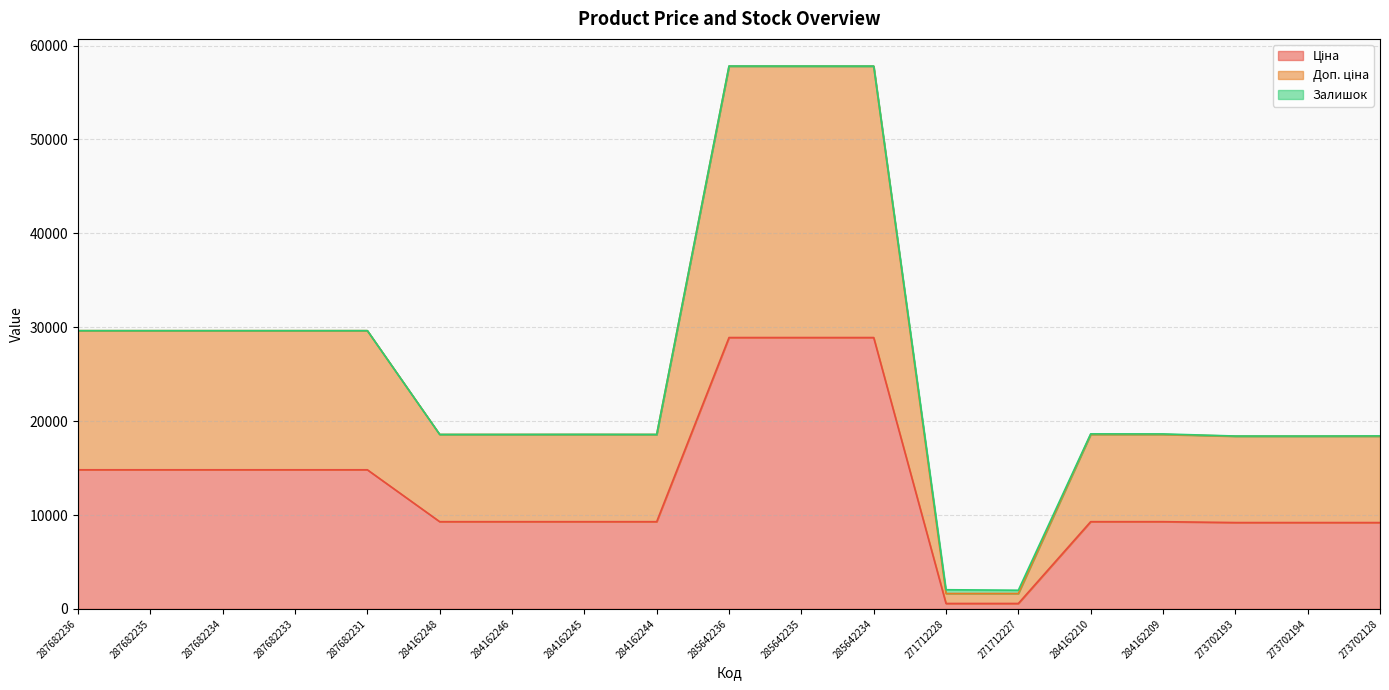

What is the label of the 4th point from the left?

287682233